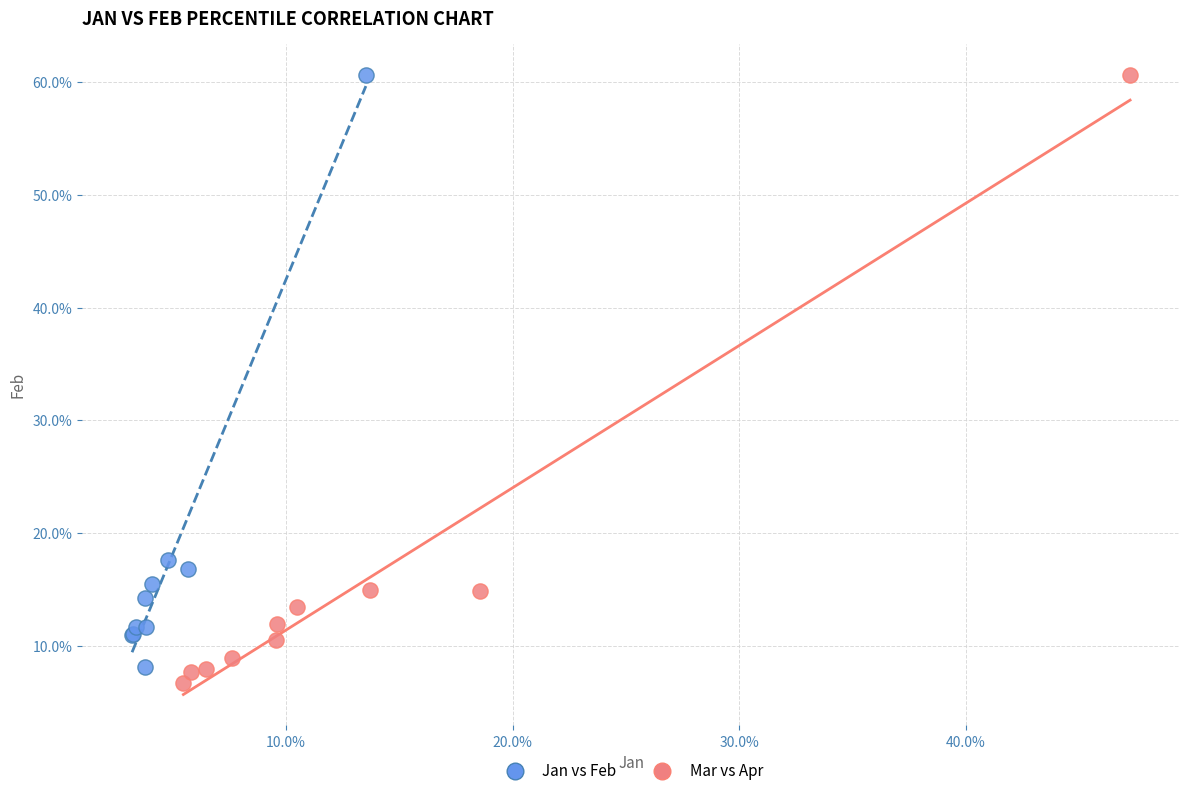

Which series reaches the minimum Y coordinate?

Mar vs Apr